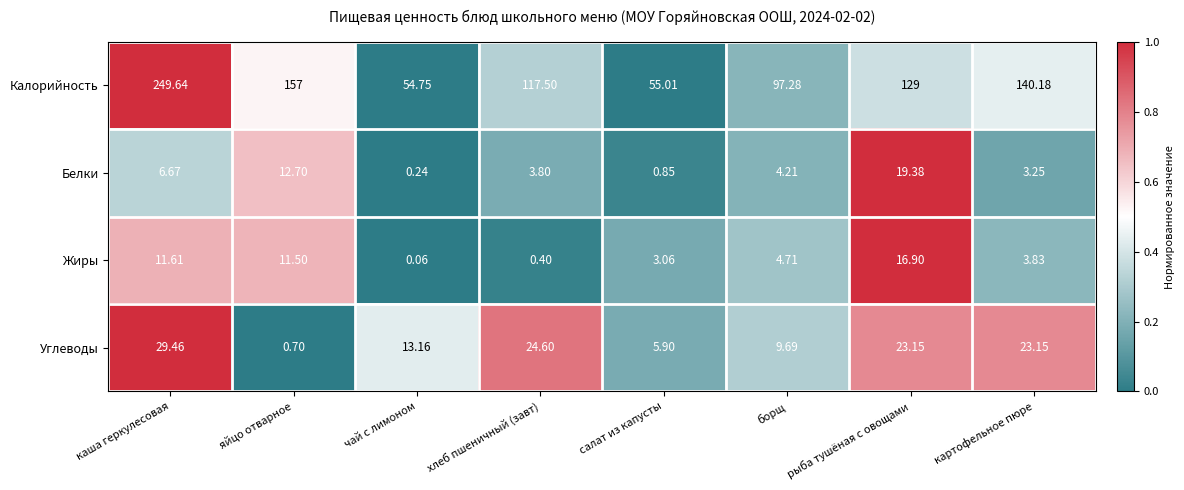

Count the number of data series in this chart.

4